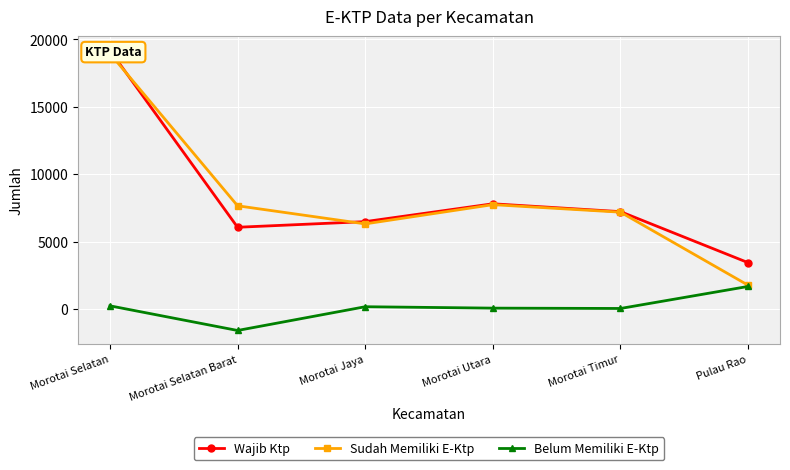

Which has a higher value, Morotai Utara or Morotai Jaya?

Morotai Utara